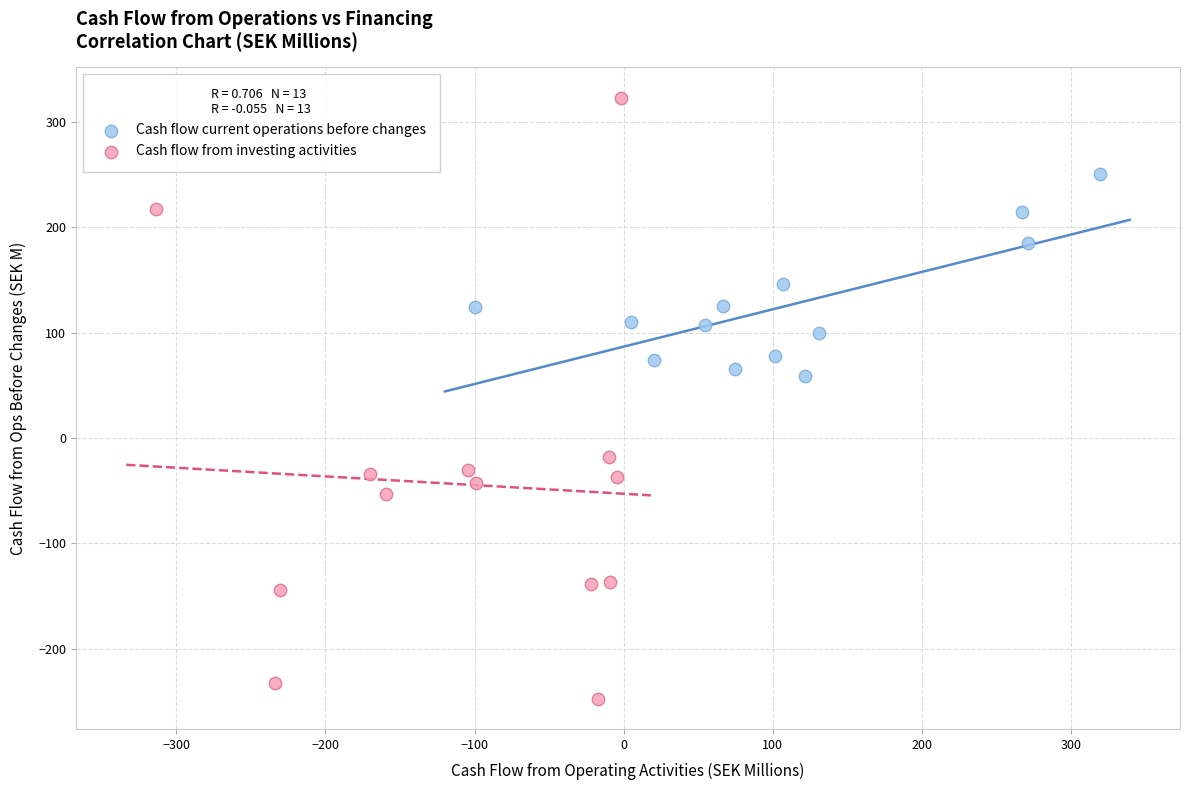

Which series has the widest spread of Y values?

Cash flow from investing activities